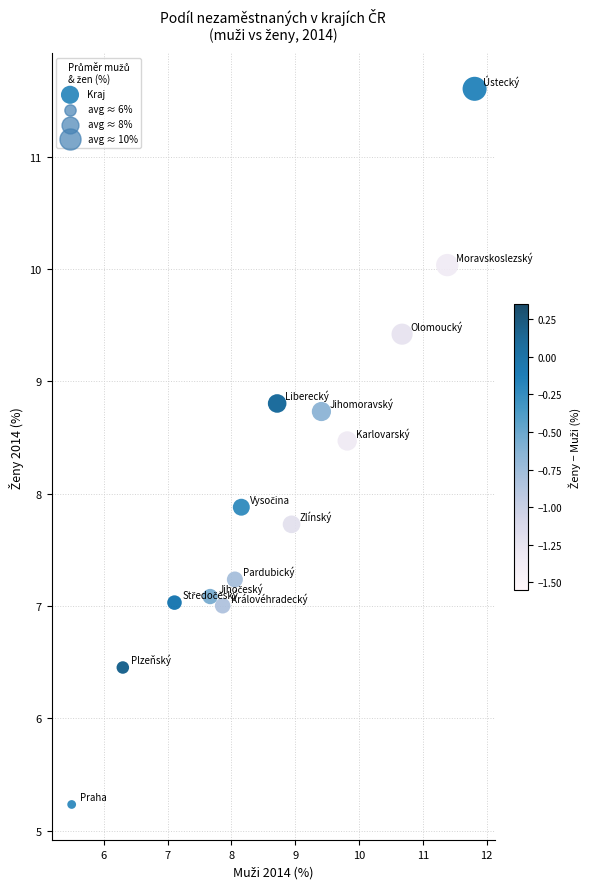

What is the range of Y values (max minus min)?

6.4